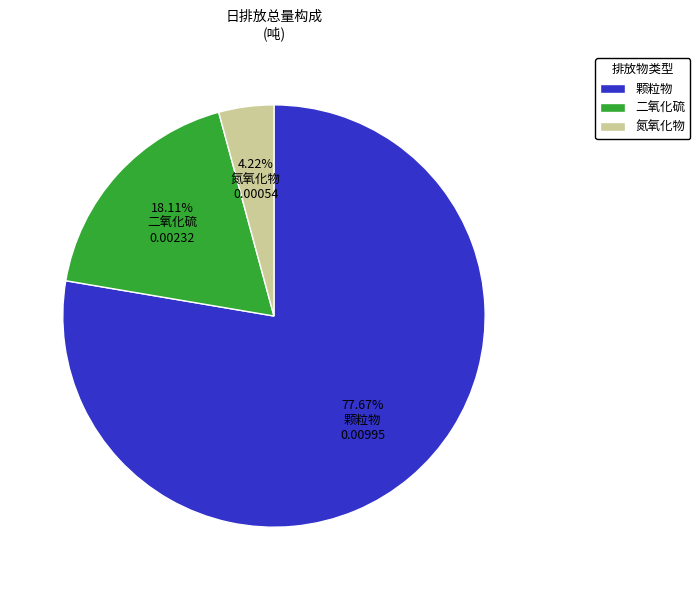

What is the total percentage of 氮氧化物 and 二氧化硫?

22.3%